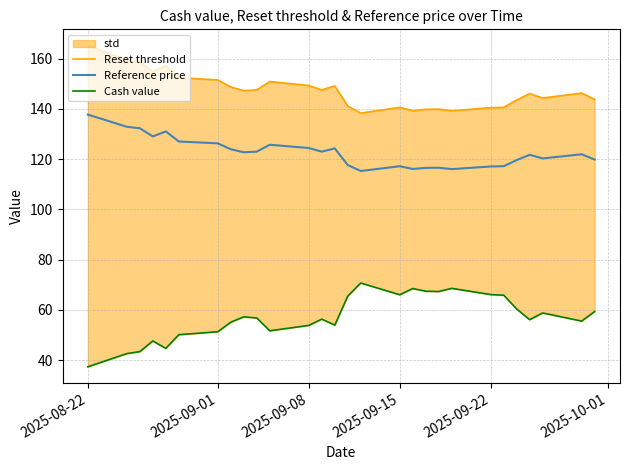

True or false: Reset threshold and Reference price cross at least once.

False